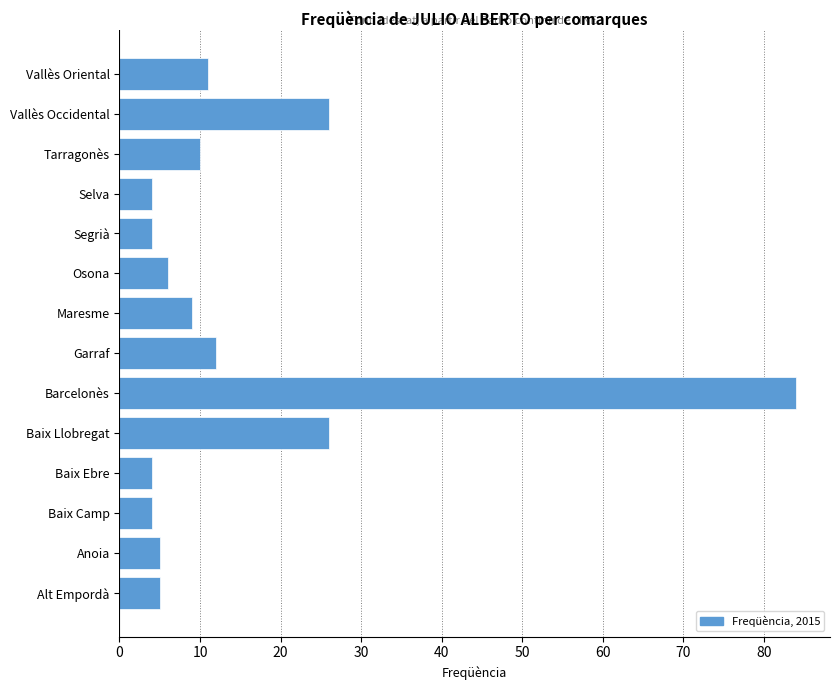

Reading bottom to top, extract all data points from this chart.

Alt Empordà=5	Anoia=5	Baix Camp=4	Baix Ebre=4	Baix Llobregat=26	Barcelonès=84	Garraf=12	Maresme=9	Osona=6	Segrià=4	Selva=4	Tarragonès=10	Vallès Occidental=26	Vallès Oriental=11